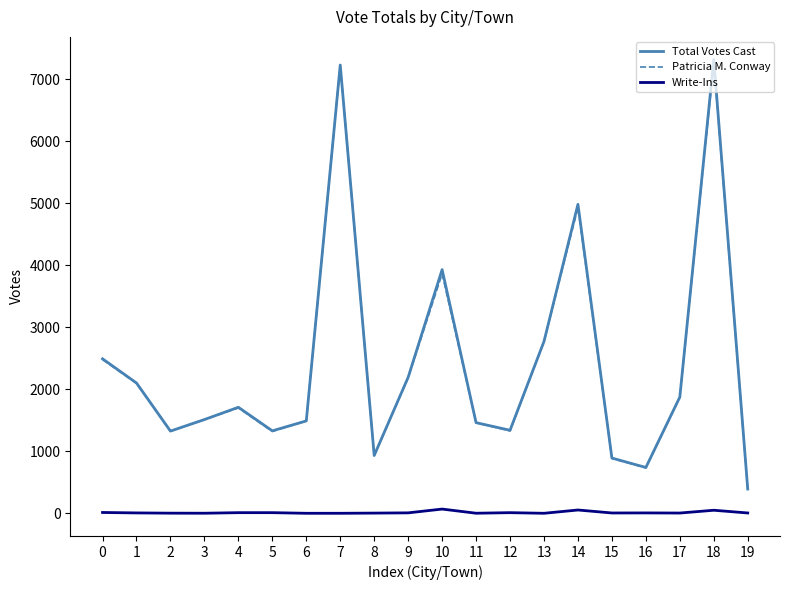

Is the value of Patricia M. Conway at 14 greater than the value of Total Votes Cast at 4?

Yes